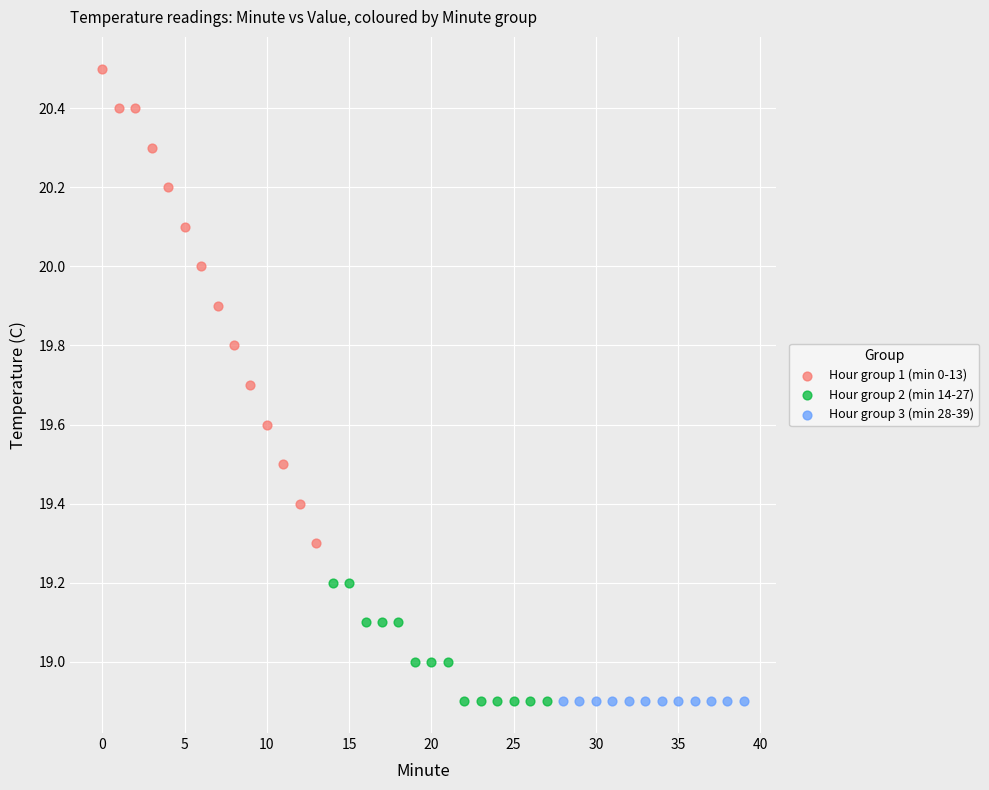

Which series reaches the maximum Y coordinate?

Hour group 1 (min 0-13)